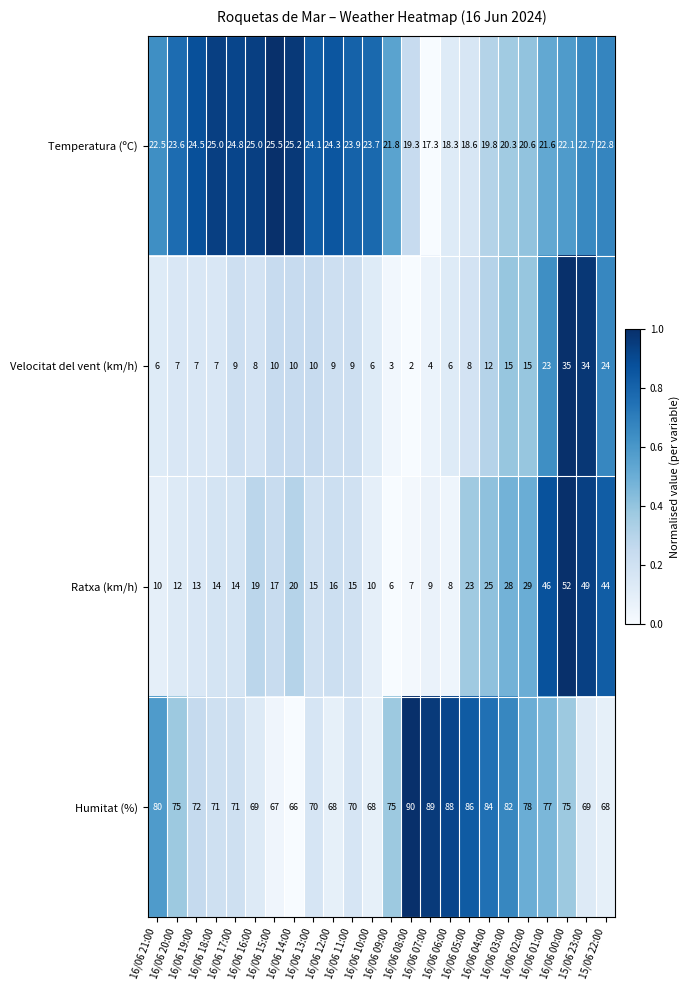

At how many categories does at least one series exceed 24?

24